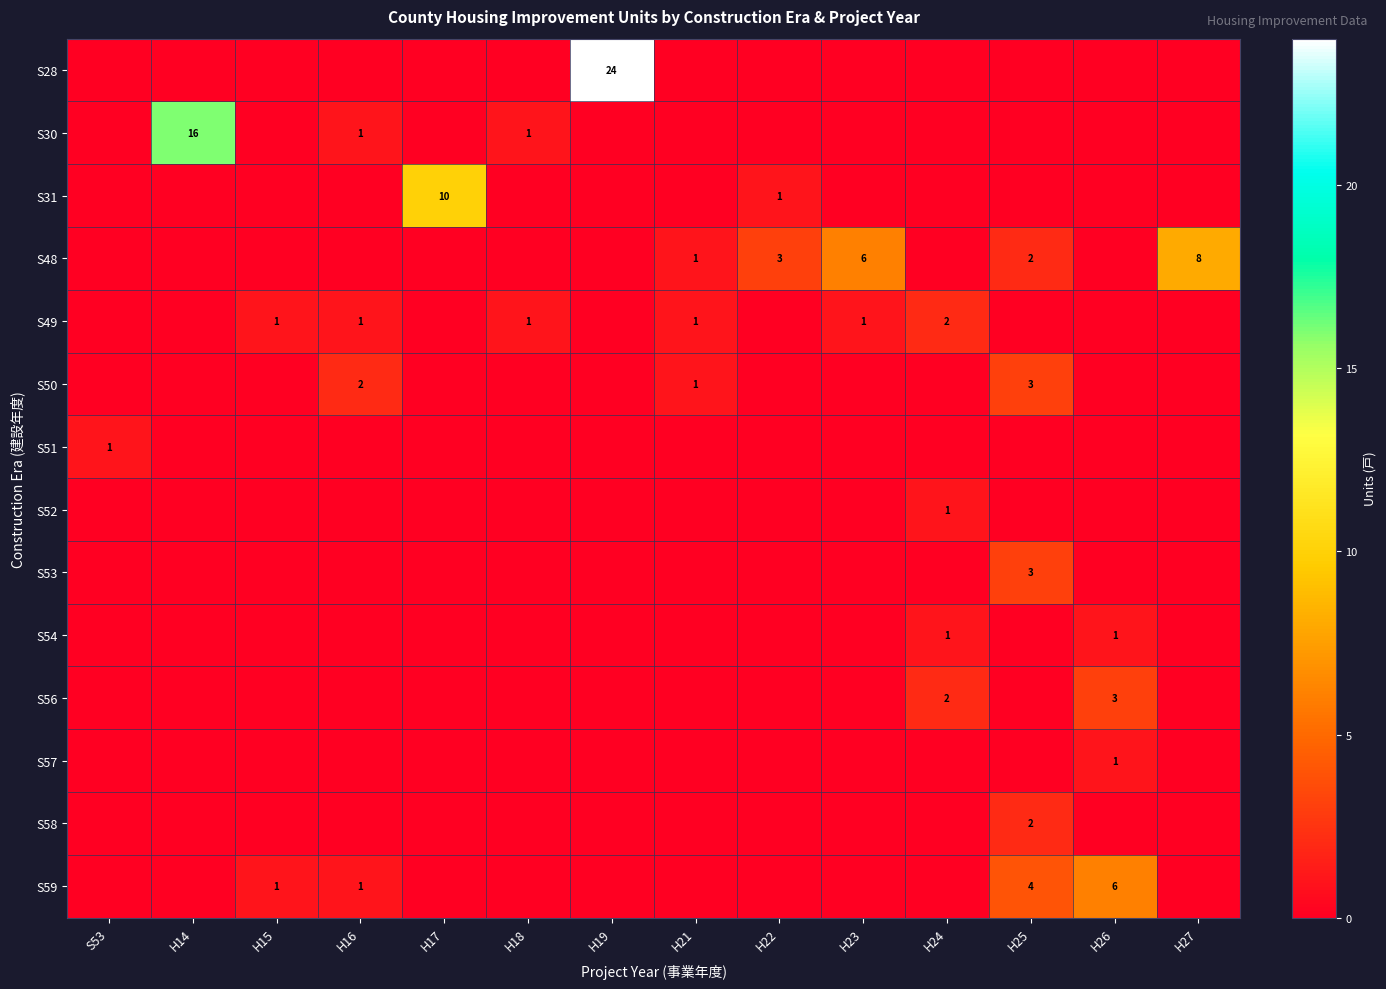

What is the spread (max minus min) of values at H19?

24